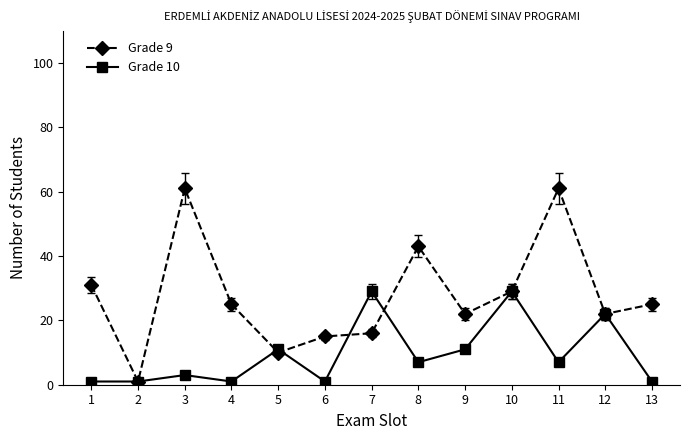

What is the average value of the Grade 9 series?

28